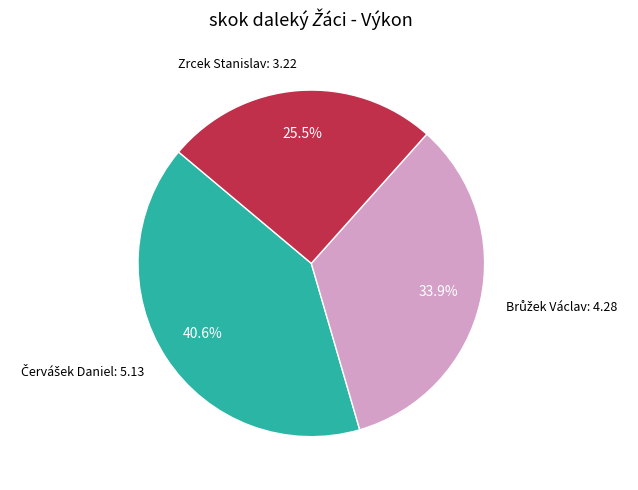

Which slice is the smallest?

Zrcek Stanislav